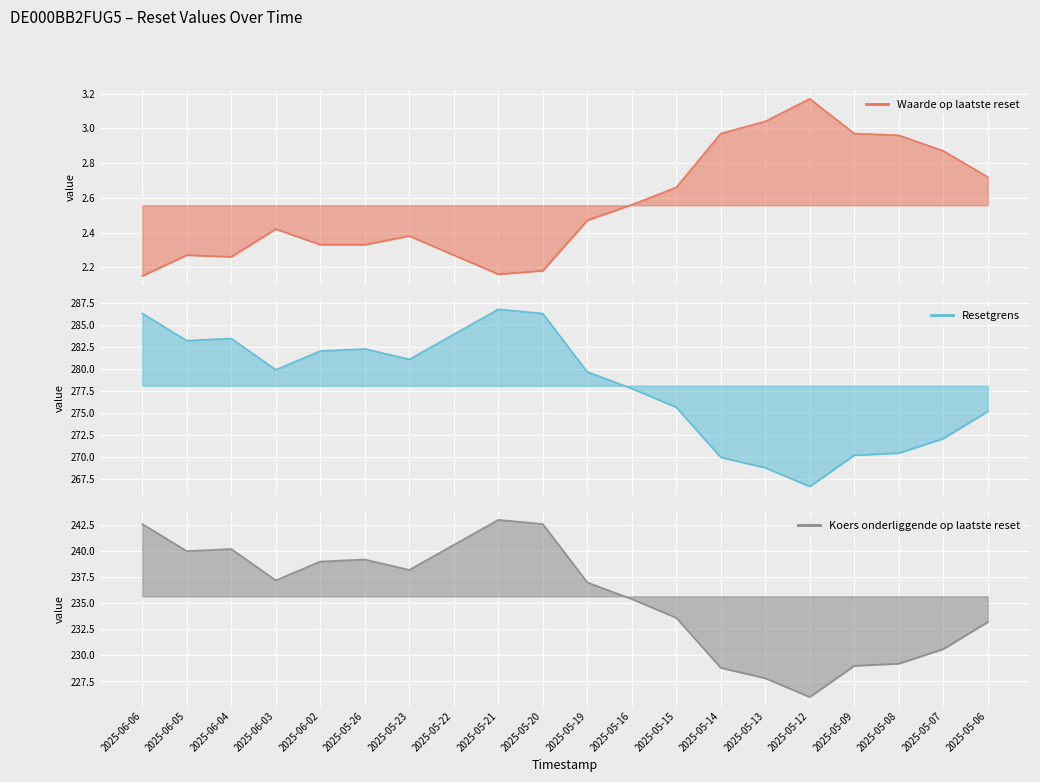

What is the difference between the Resetgrens values at 2025-05-21 and 2025-05-19?

7.1